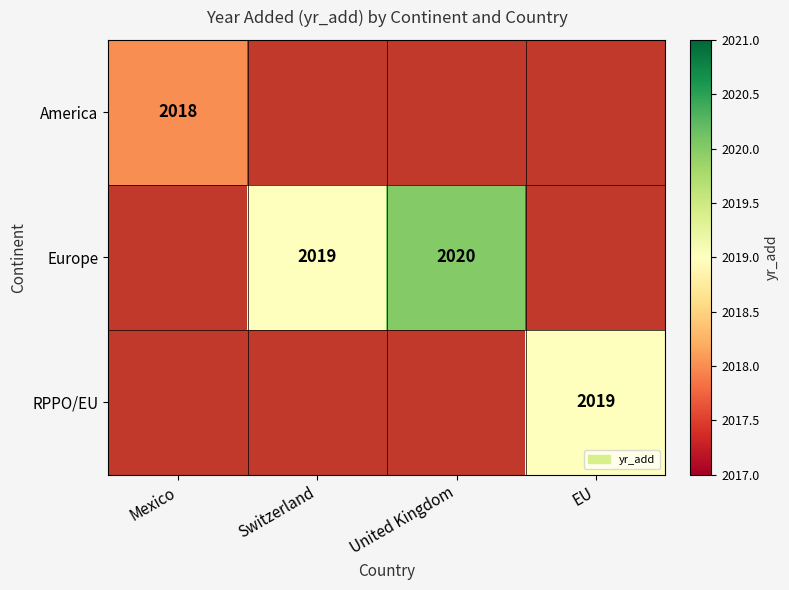

True or false: Europe has a value of 2019 at Switzerland.

True